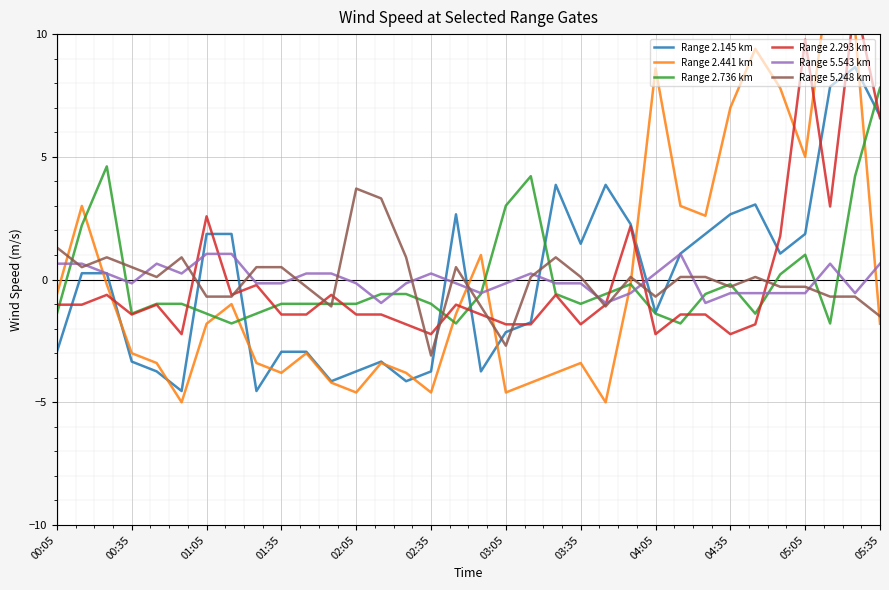

What is the difference between the second highest and second lowest values in the Range 5.543 km series?

2.0